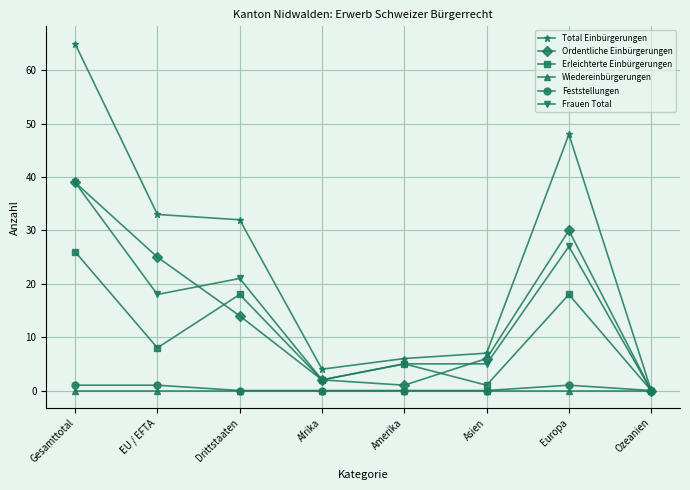

At which label does Ordentliche Einbürgerungen first exceed 14?

Gesamttotal